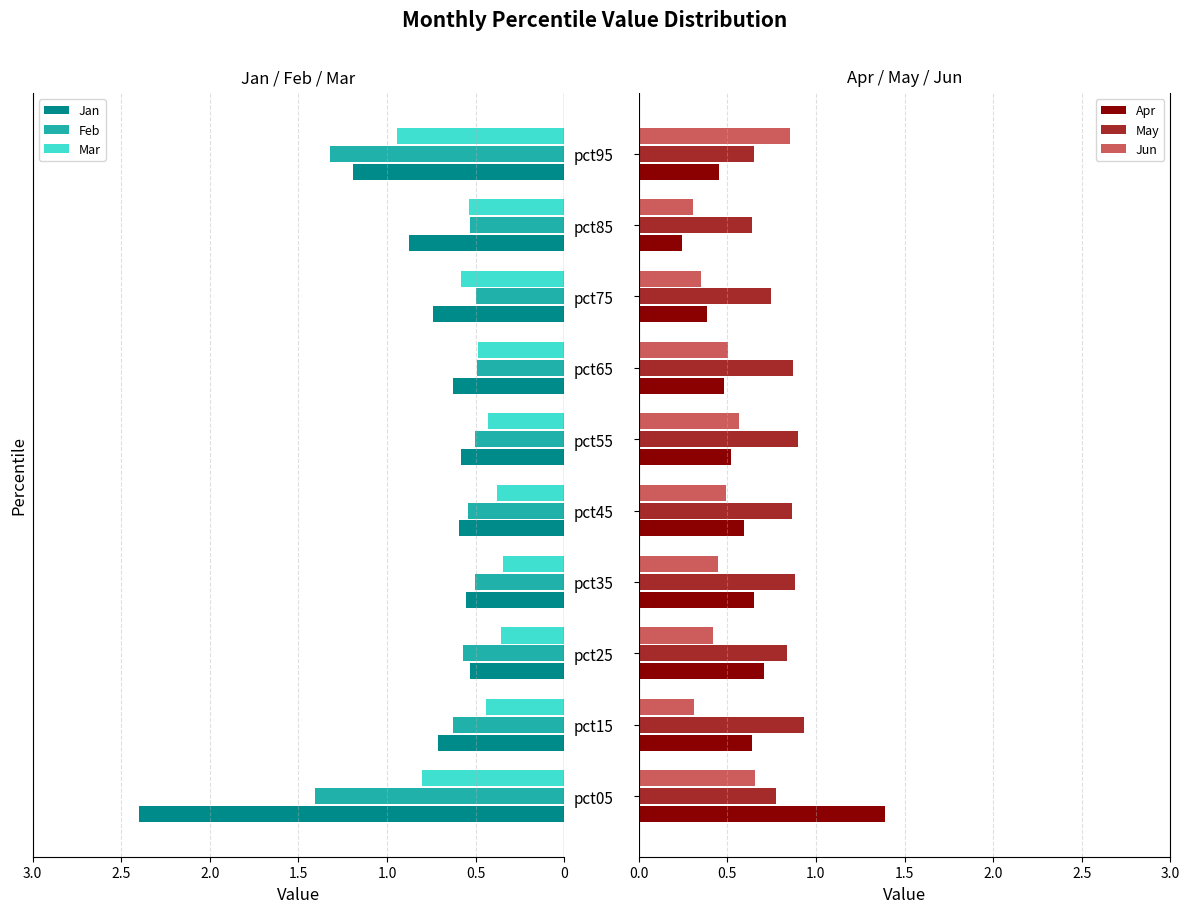

What is the sum of all Jun values?

4.9